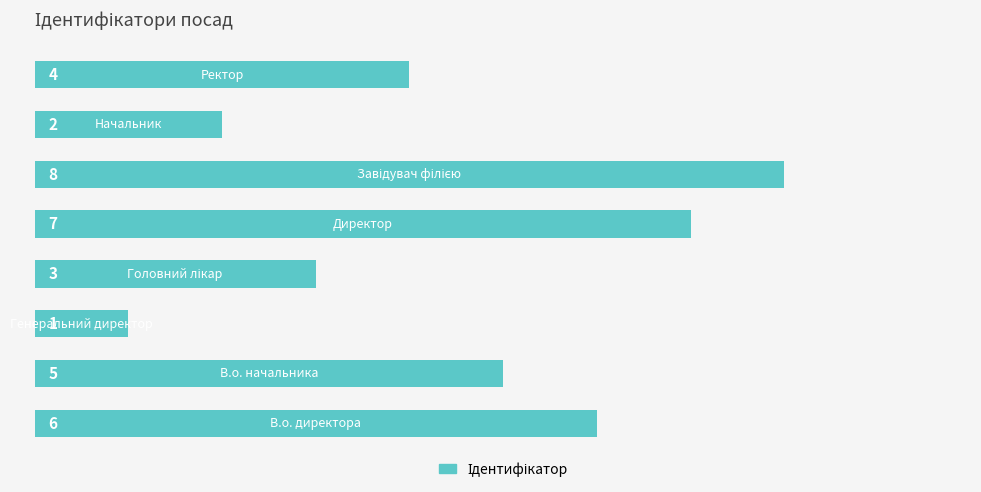

How many bars are there in total?

8